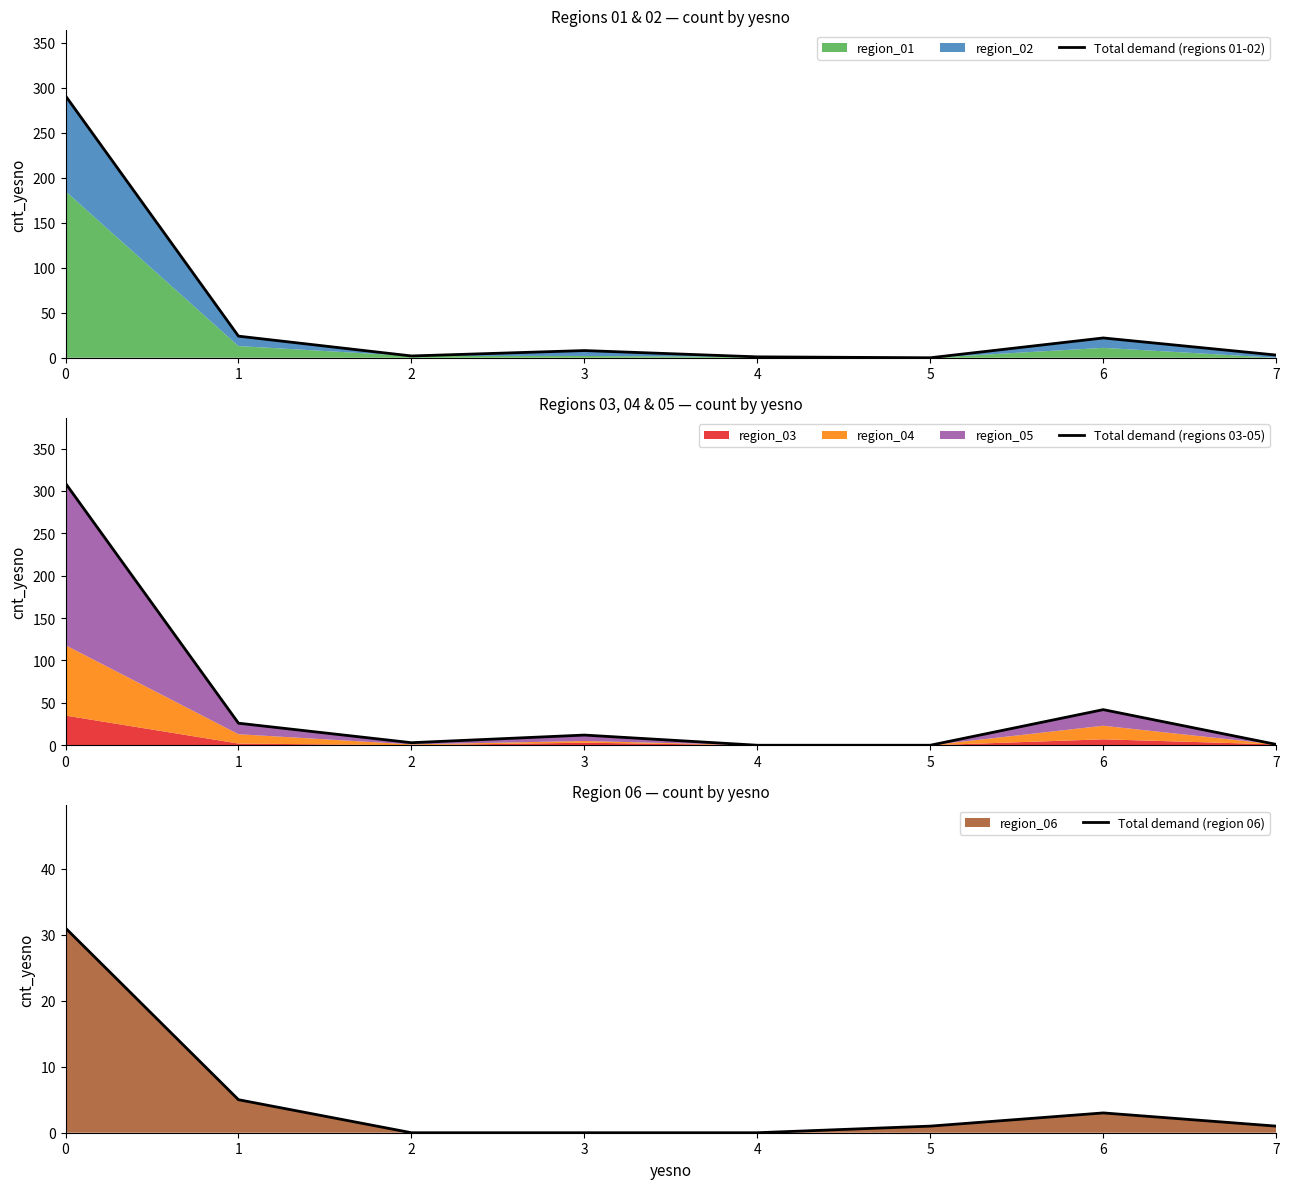

The Total demand (region 06) series shows -11 at 3. True or false?

False